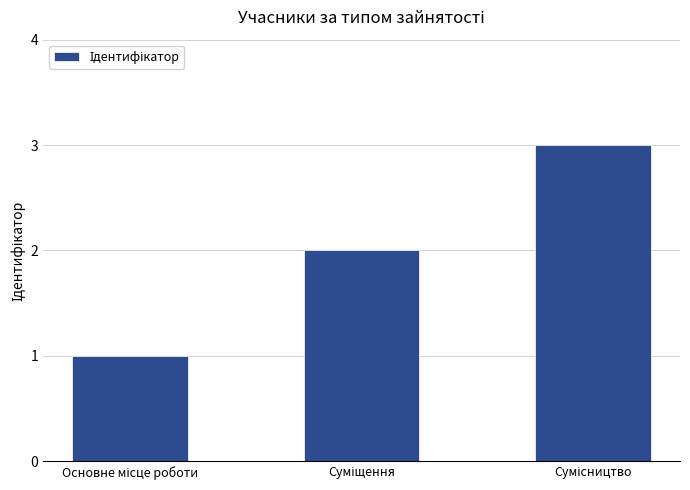

Reading left to right, extract all data points from this chart.

1	2	3